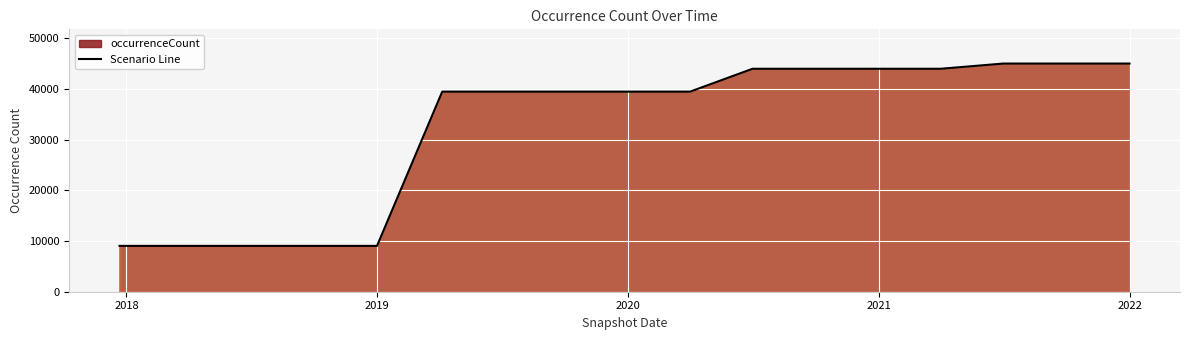

What is the average value?

32533